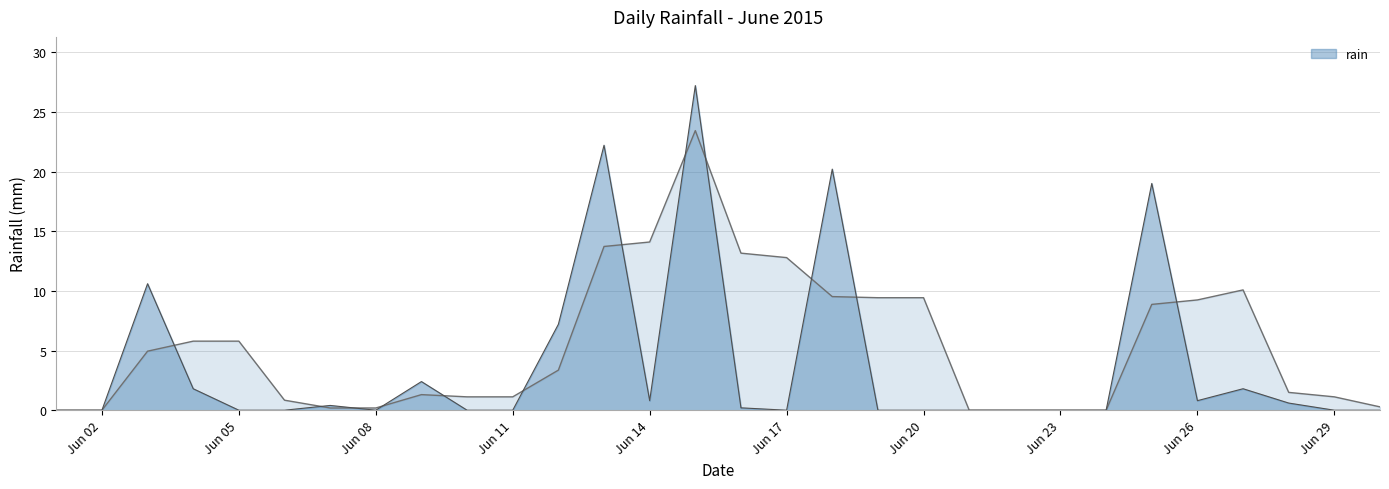

True or false: rain has a value of 0.0 at Jun 20.

True